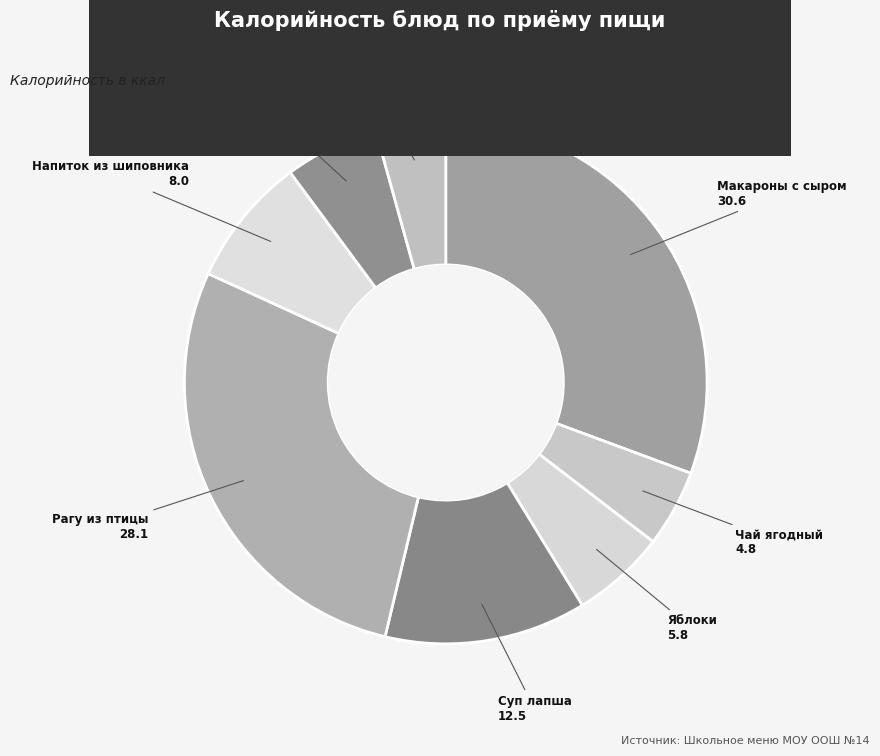

How many slices are in this pie chart?

8